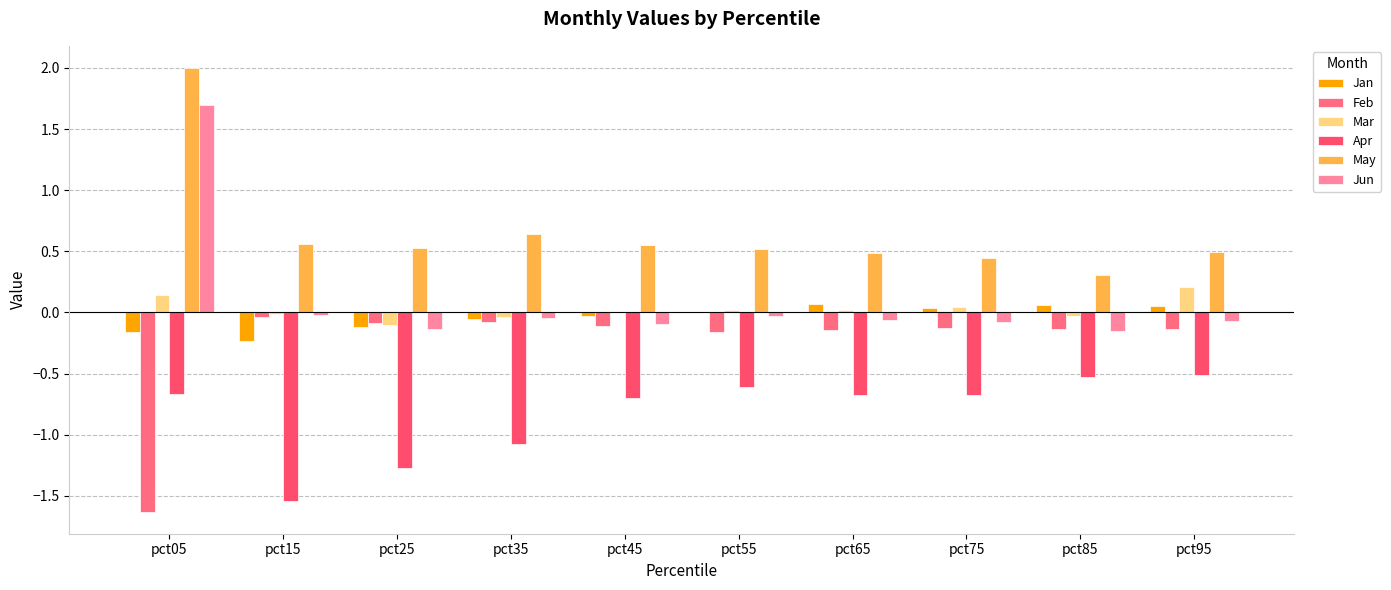

Which series has the widest spread of values?

Jun